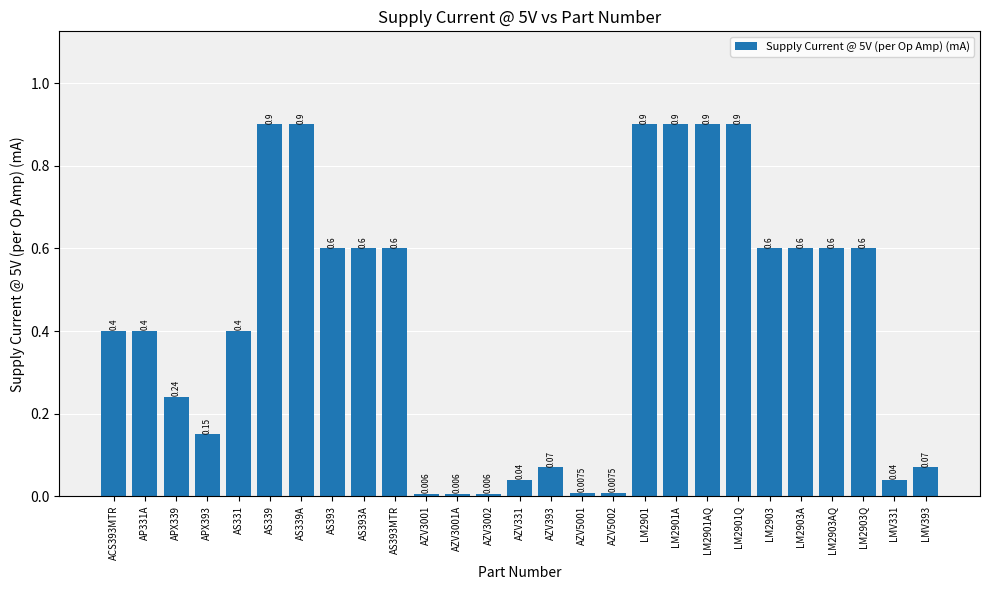

Which label corresponds to the smallest value in the chart?

AZV3001